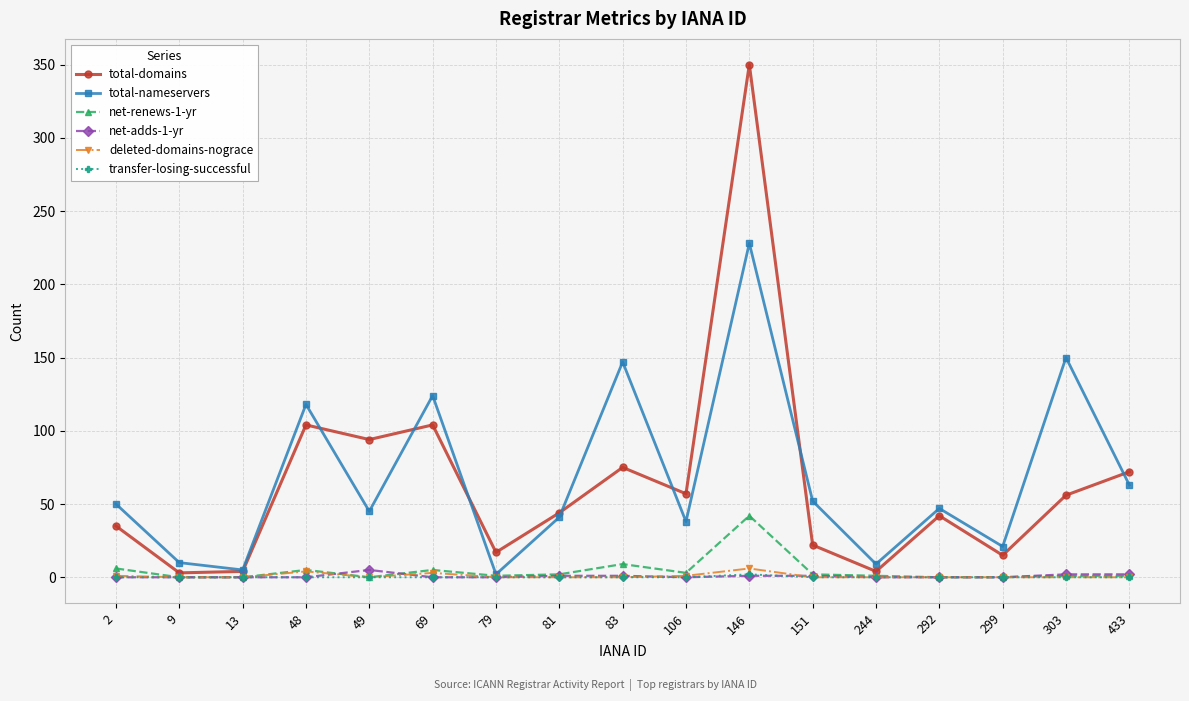

Where is the first local maximum for total-nameservers?

48